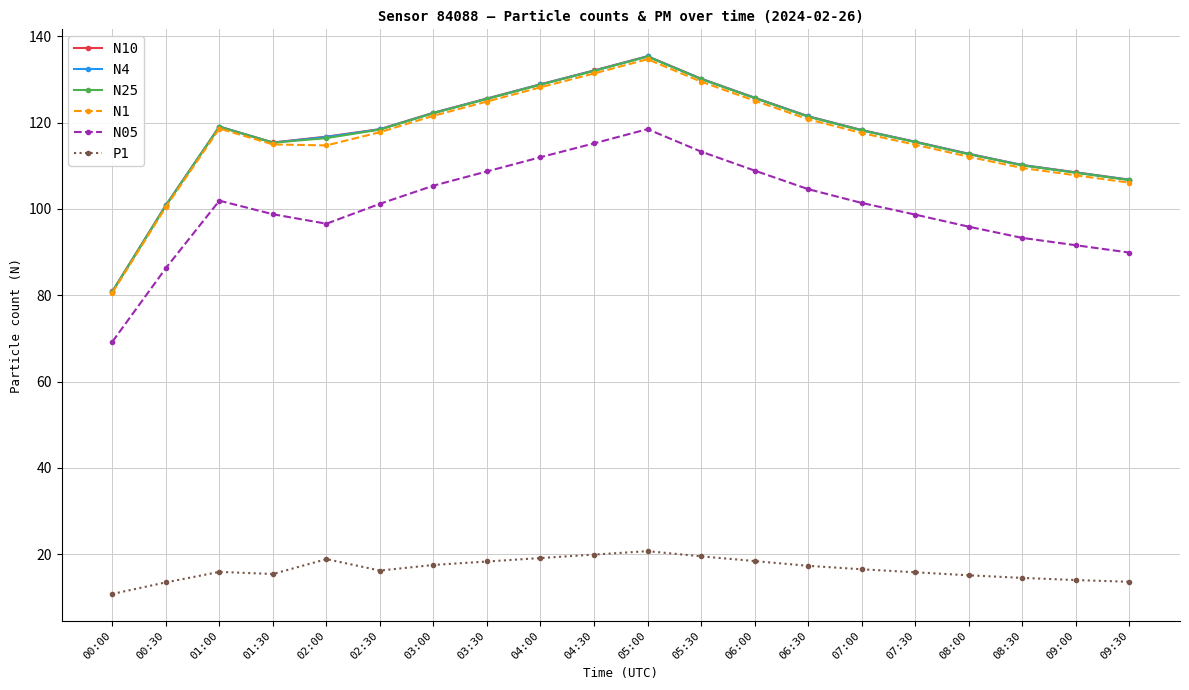

At which category does N1 reach its first local peak?

01:00